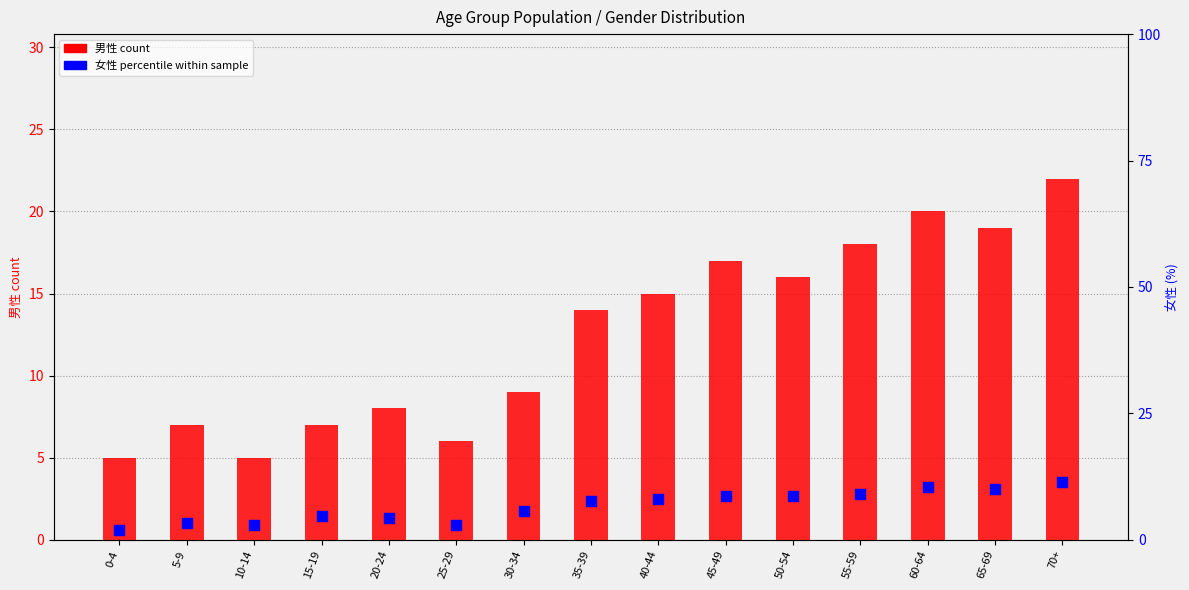

Which series has the largest Y range (max minus min)?

男性